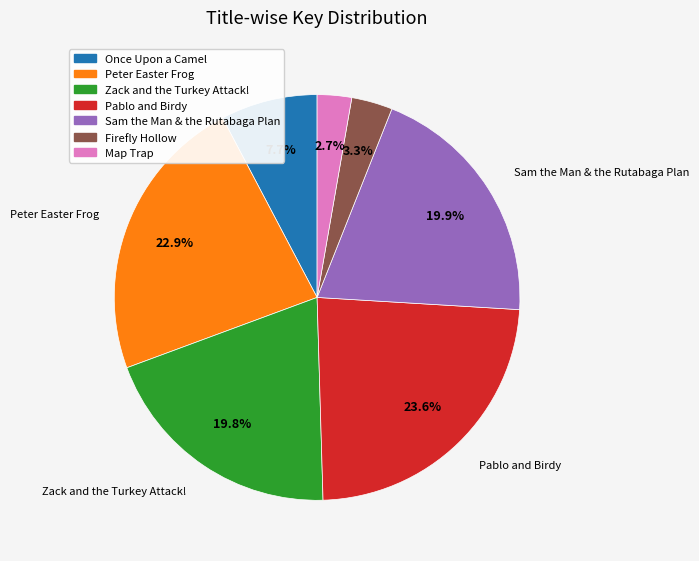

To the nearest percent, what portion does Sam the Man & the Rutabaga Plan represent?

20%